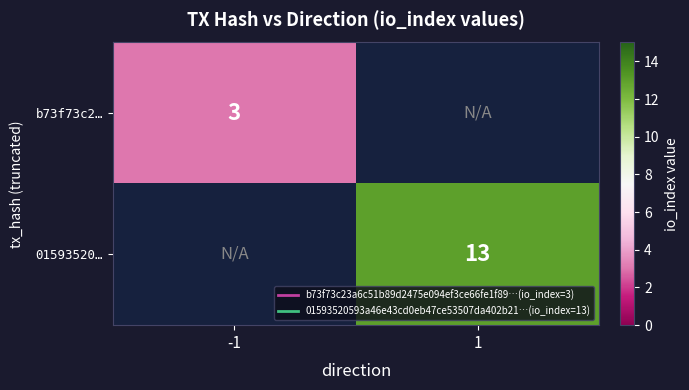

What is the maximum value shown in the chart?

13.0